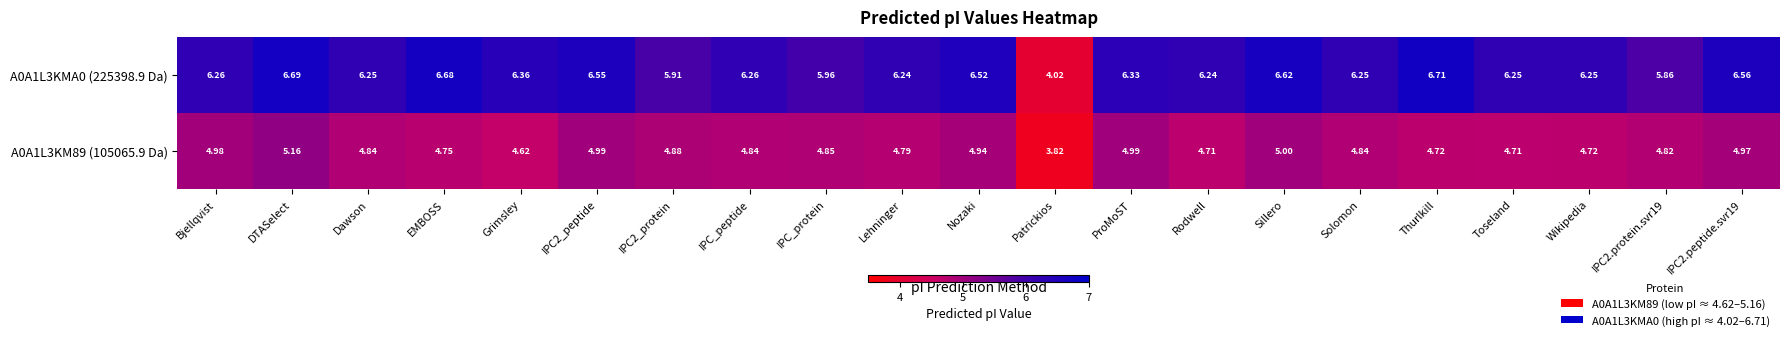

At which category does the chart reach its peak across all series?

Thurlkill